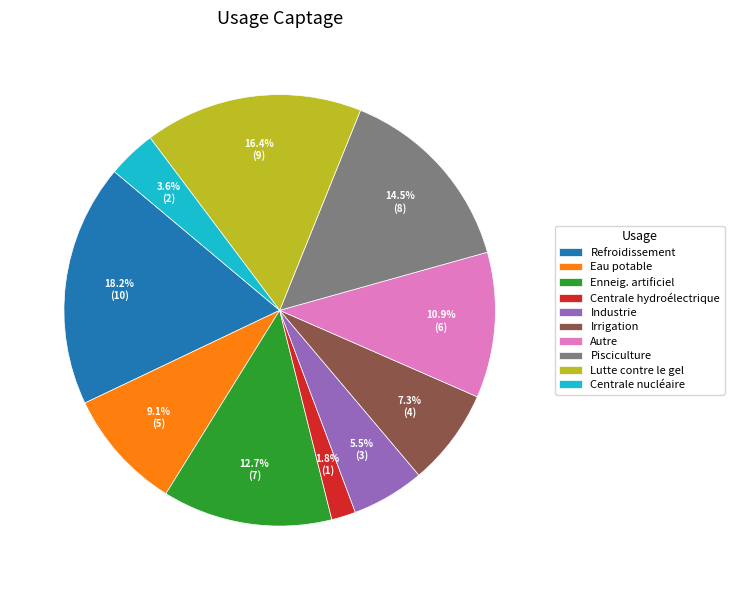

Rank the categories by value from lowest to highest.

Centrale hydroélectrique, Centrale nucléaire, Industrie, Irrigation, Eau potable, Autre, Enneig. artificiel, Pisciculture, Lutte contre le gel, Refroidissement